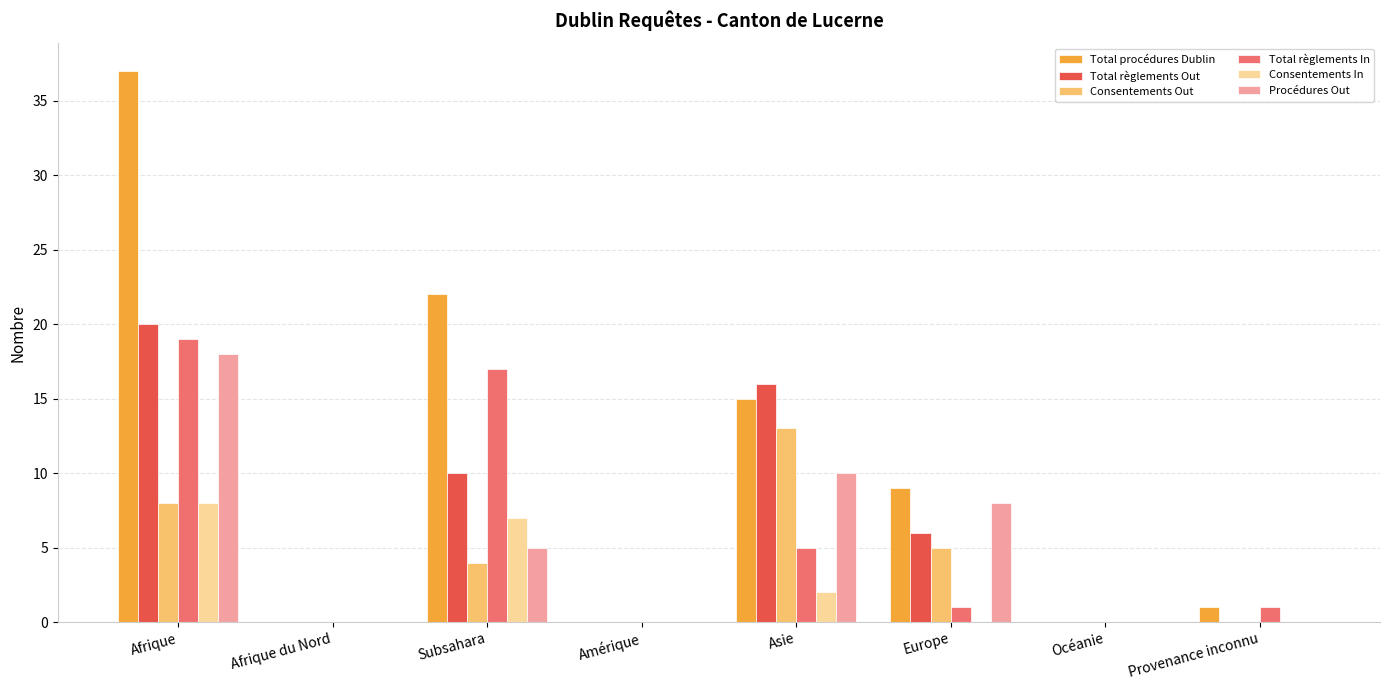

What is the maximum value shown in the chart?

37